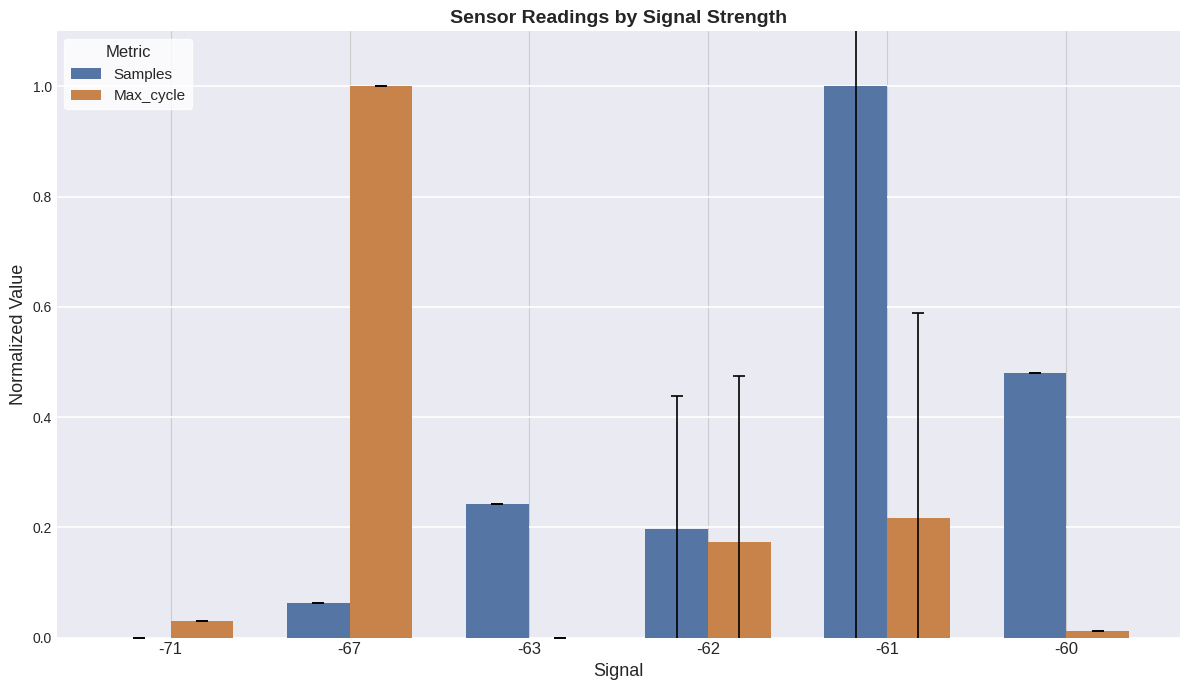

At which category is the sum across all series the highest?

-61